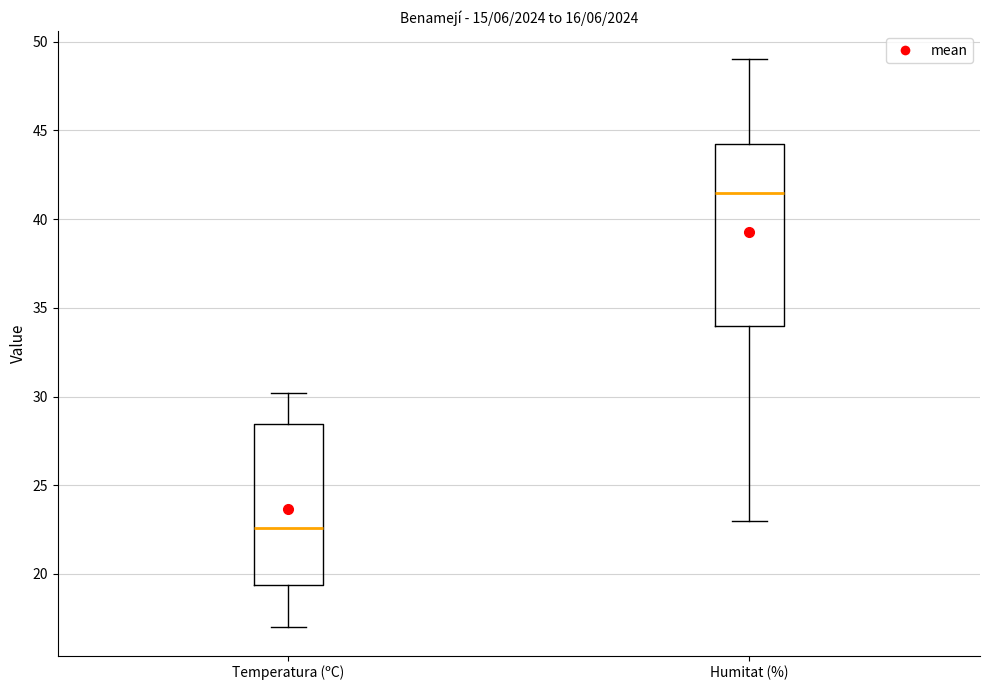

Which box is the tallest, from its lower edge to its upper edge?

Humitat (%)